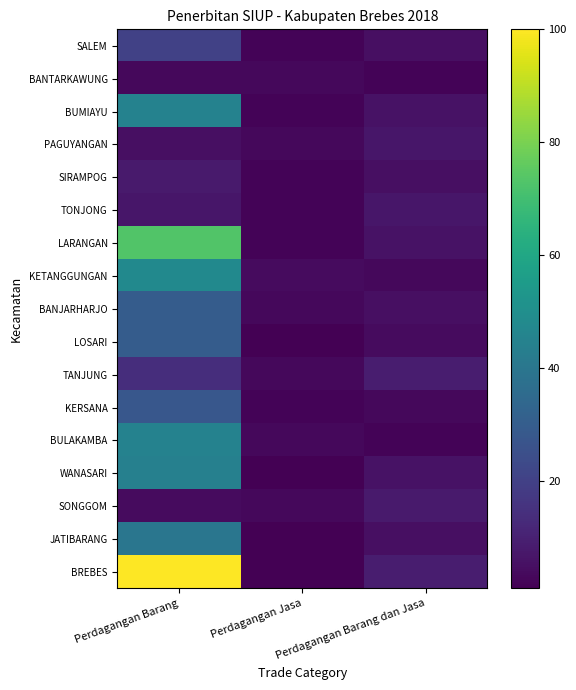

Between Perdagangan Barang and Perdagangan Barang dan Jasa, which series saw the biggest shift?

BREBES